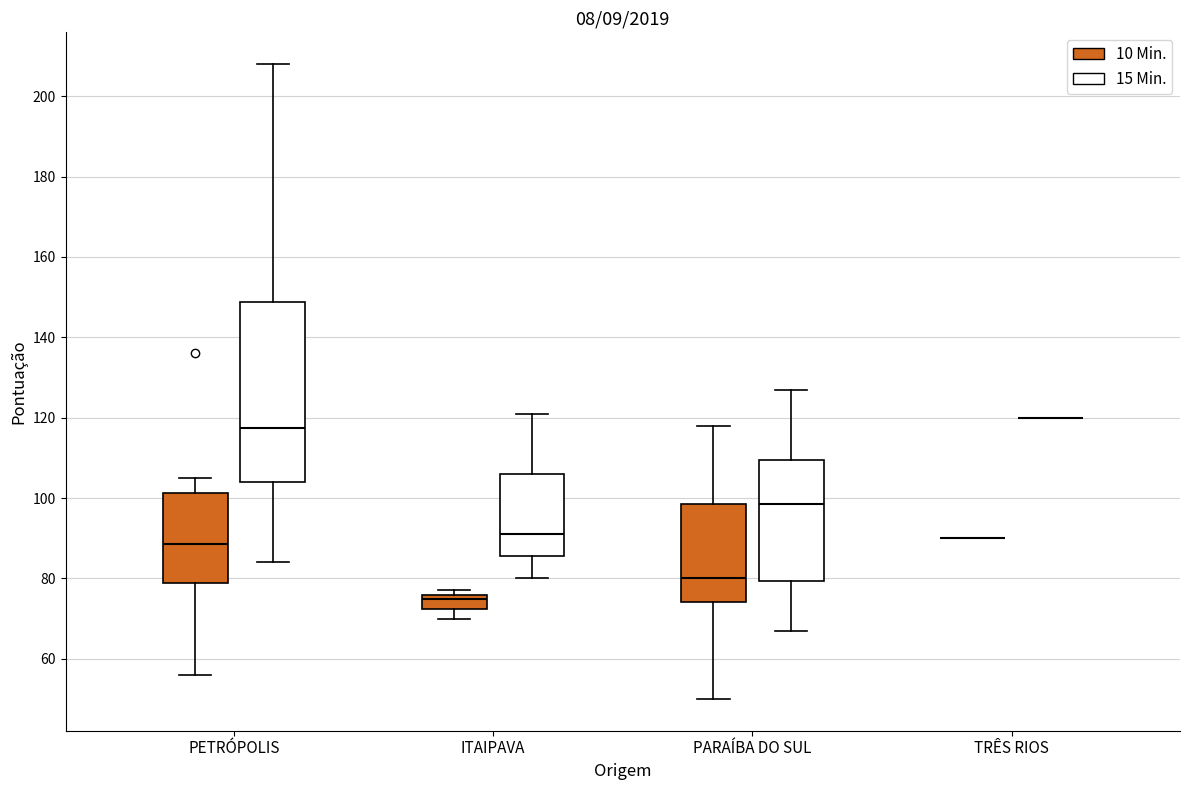

Reading left to right, transcribe this box plot: for each box, give where its median line is, the range the box spans, and where its two whiskers end, as read against the y-axis. The values are not printed on the chart, so give them approximately, as read against the axis.

PETRÓPOLIS (10 Min.): median 88, box 78 to 102, whiskers 56 to 106
PETRÓPOLIS (15 Min.): median 118, box 104 to 148, whiskers 84 to 208
ITAIPAVA (10 Min.): median 76 (just below the box's upper edge), box 72 to 76, whiskers 70 to 78
ITAIPAVA (15 Min.): median 92, box 86 to 106, whiskers 80 to 122
PARAÍBA DO SUL (10 Min.): median 80, box 74 to 98, whiskers 50 to 118
PARAÍBA DO SUL (15 Min.): median 98, box 80 to 110, whiskers 68 to 128
TRÊS RIOS (10 Min.): box collapsed to a line at 90, whiskers 90 to 90
TRÊS RIOS (15 Min.): box collapsed to a line at 120, whiskers 120 to 120